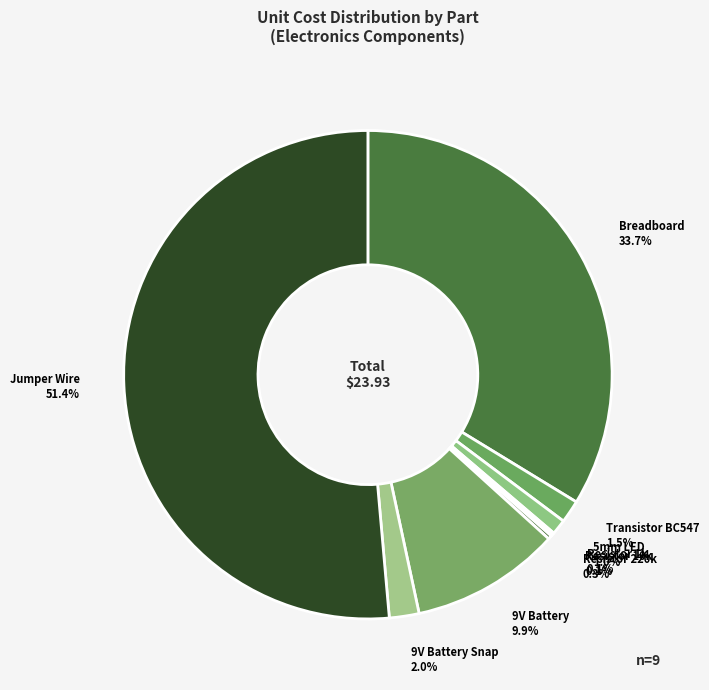

What percentage do Transistor BC547 and 9V Battery Snap together represent?

3.5%